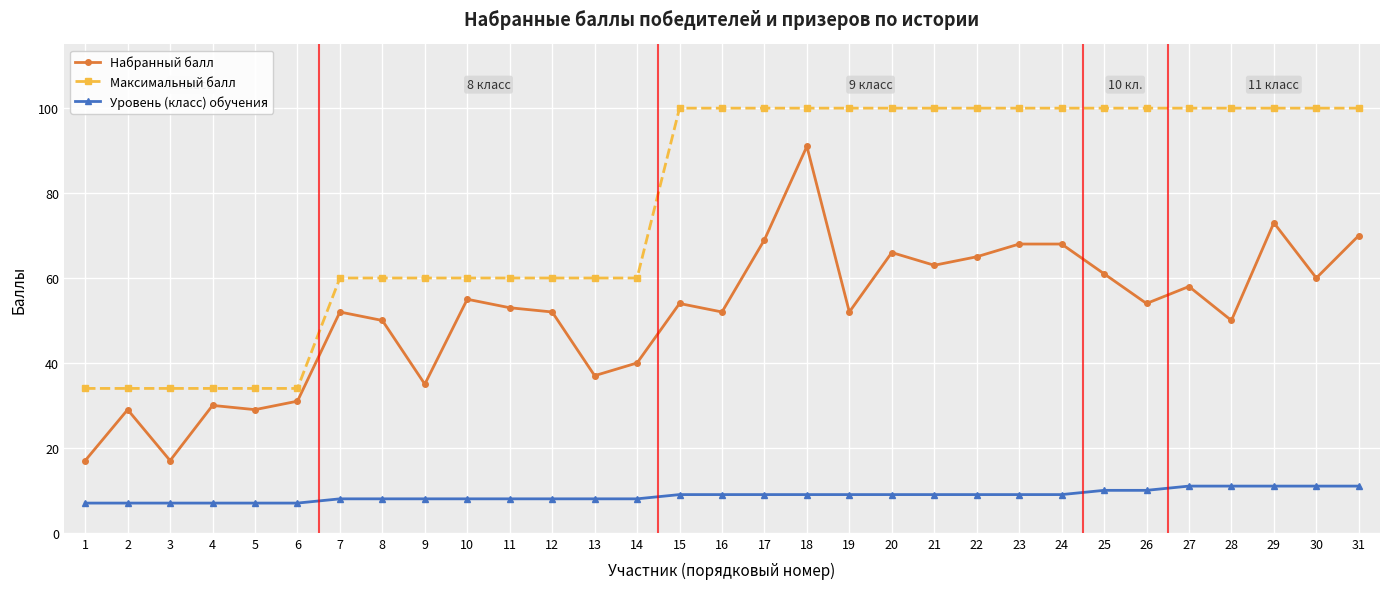

Rank the series by their maximum value, from highest to lowest.

Максимальный балл, Набранный балл, Уровень (класс) обучения